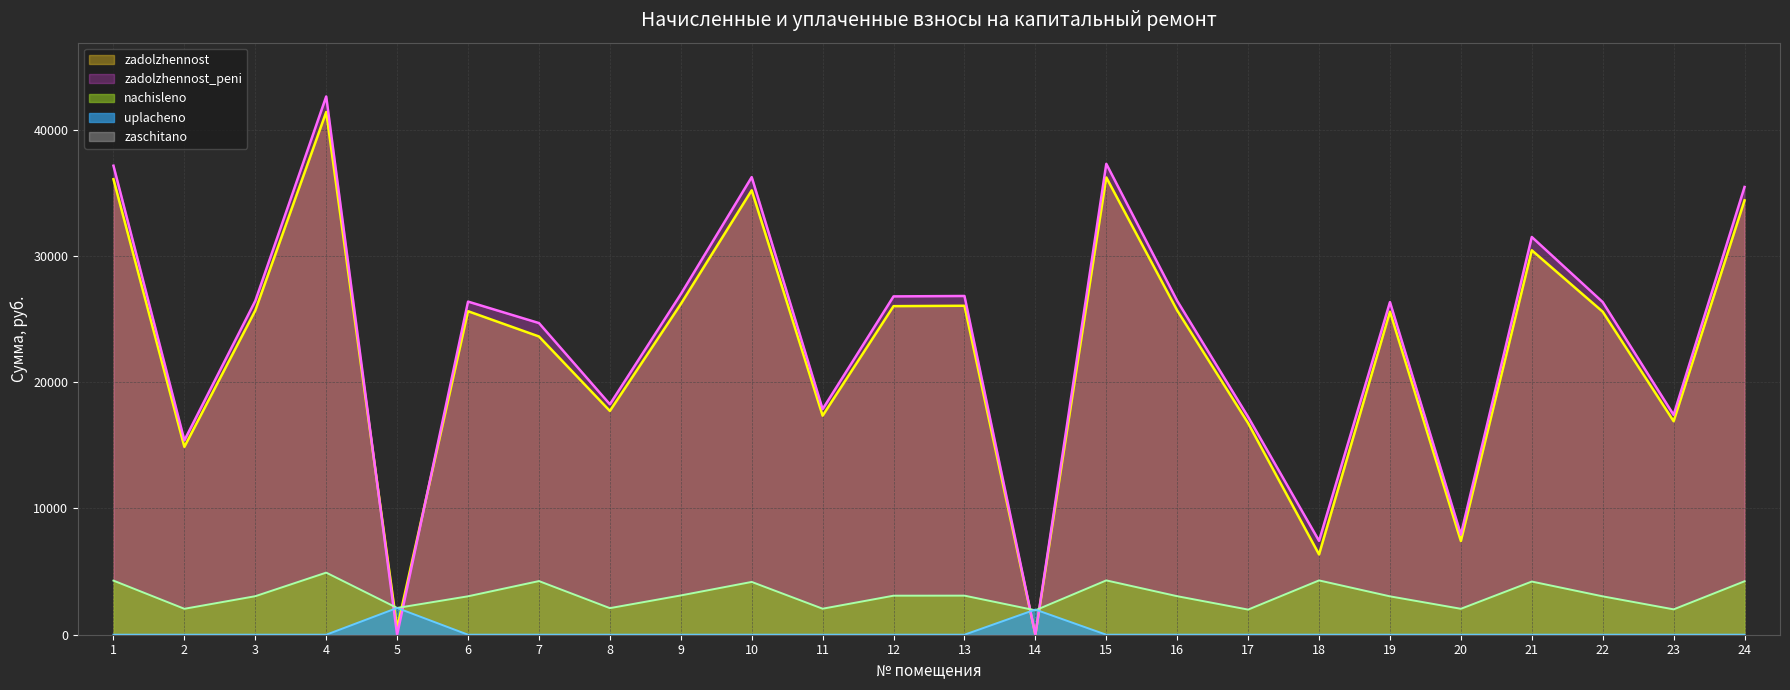

What is the difference between the nachisleno values at 24 and 15?

69.2